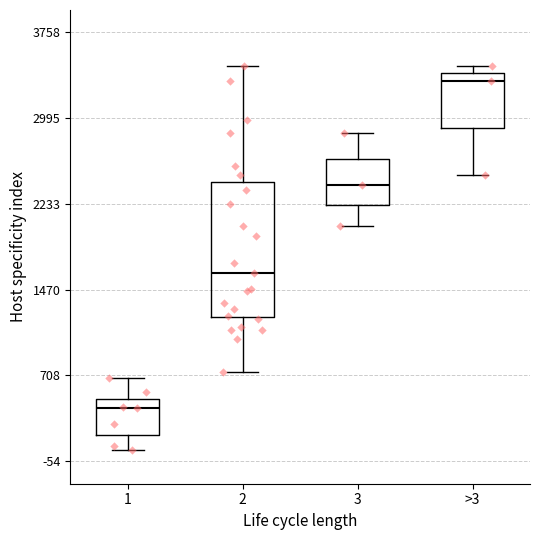

Which box is the tallest, from its lower edge to its upper edge?

2